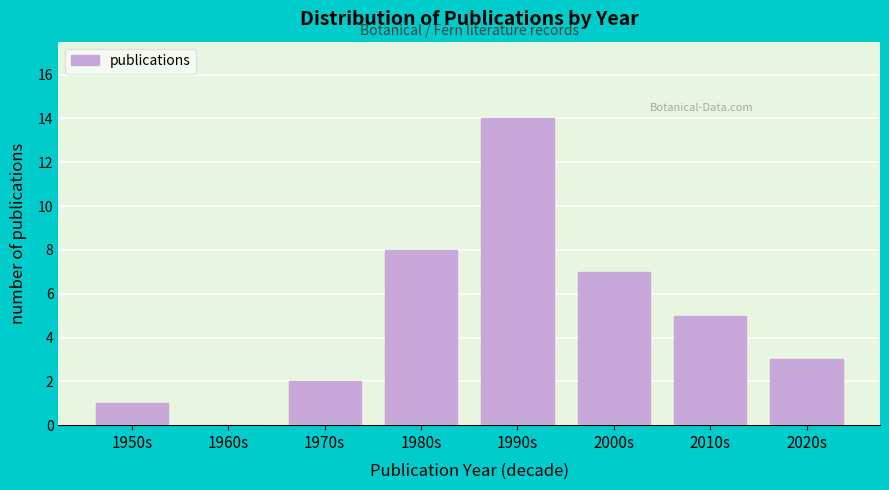

Reading left to right, transcribe all the data shown in this chart.

1950s=1	1960s=0	1970s=2	1980s=8	1990s=14	2000s=7	2010s=5	2020s=3